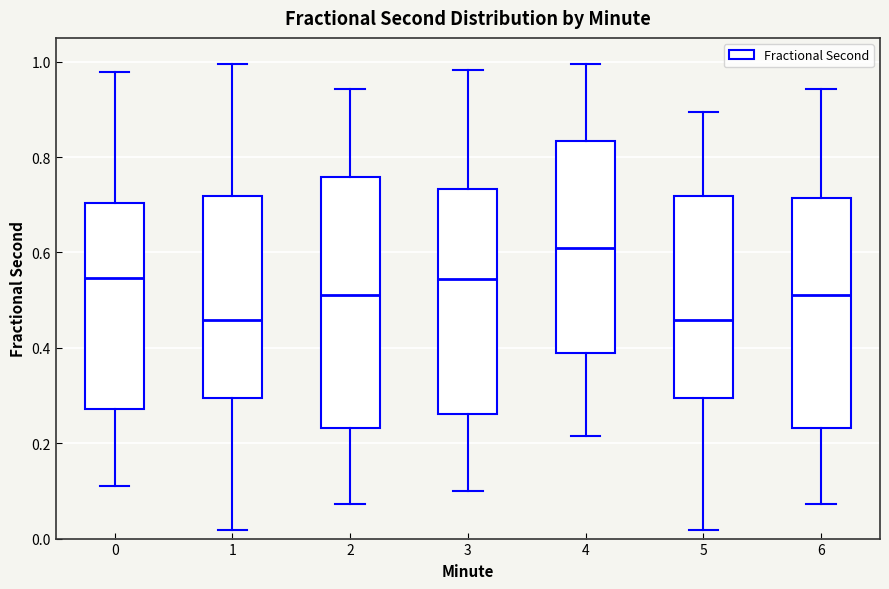

Reading left to right, read every box against the y-axis: the position of its median line, the range the box covers, and the ends of its whiskers. The values are not printed on the chart, so give them approximately, as read against the axis.

0: median 0.54, box 0.28 to 0.70, whiskers 0.10 to 0.98
1: median 0.46, box 0.30 to 0.72, whiskers 0.02 to 1.00
2: median 0.50, box 0.24 to 0.76, whiskers 0.08 to 0.94
3: median 0.54, box 0.26 to 0.74, whiskers 0.10 to 0.98
4: median 0.60, box 0.38 to 0.84, whiskers 0.22 to 1.00
5: median 0.46, box 0.30 to 0.72, whiskers 0.02 to 0.90
6: median 0.50, box 0.24 to 0.72, whiskers 0.08 to 0.94